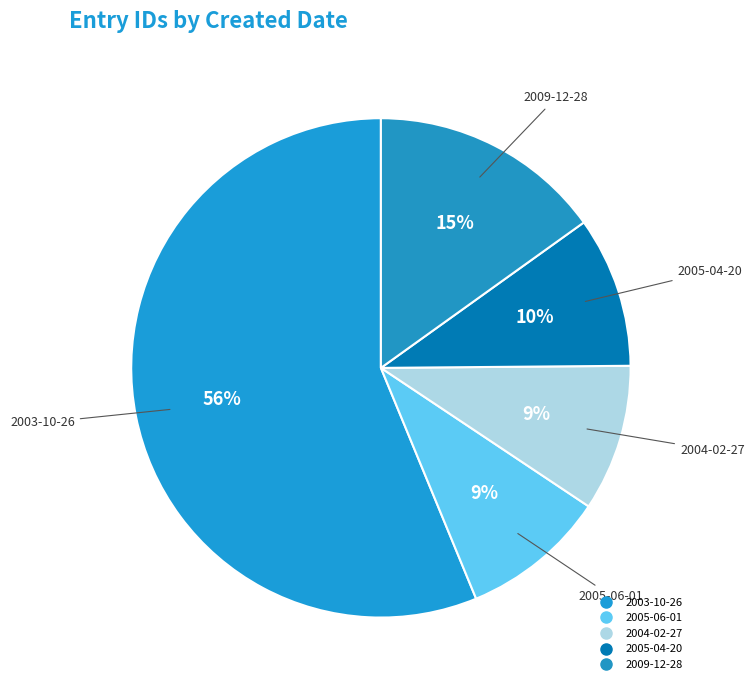

How many slices are in this pie chart?

5